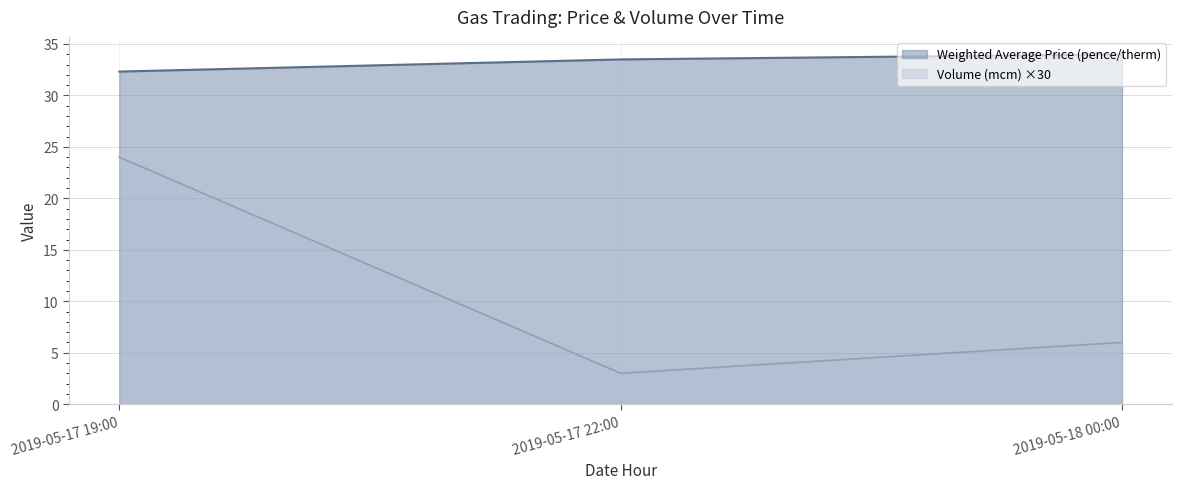

List the series in order of their peak value, highest first.

Weighted Average Price (pence/therm), Volume (mcm) ×30